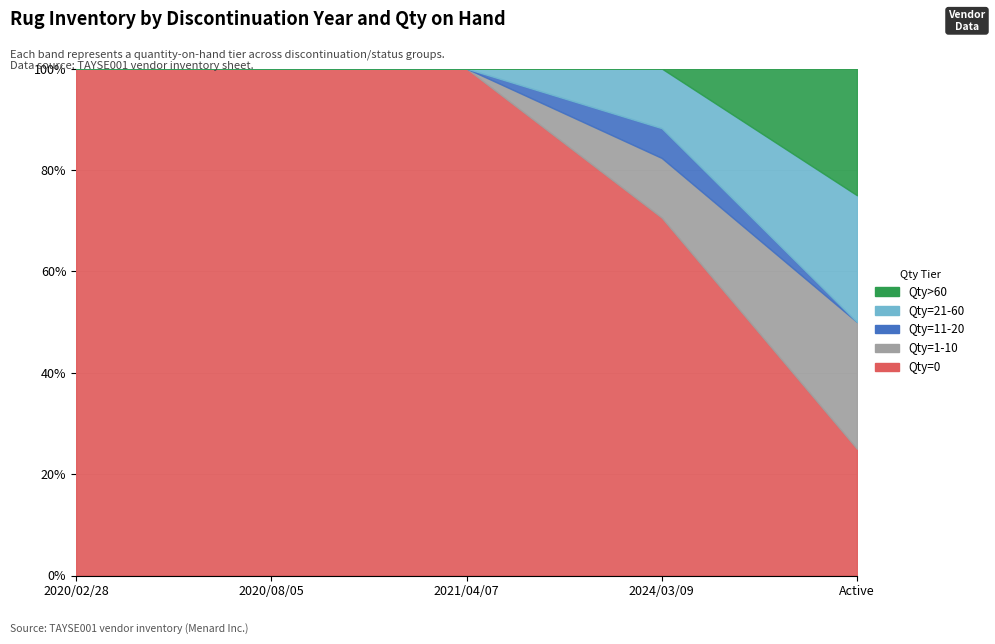

Reading left to right, transcribe all the data shown in this chart.

Qty=0: 2020/02/28=14	2020/08/05=22	2021/04/07=10	2024/03/09=12	Active=1
Qty=1-10: 2020/02/28=0	2020/08/05=0	2021/04/07=0	2024/03/09=2	Active=1
Qty=11-20: 2020/02/28=0	2020/08/05=0	2021/04/07=0	2024/03/09=1	Active=0
Qty=21-60: 2020/02/28=0	2020/08/05=0	2021/04/07=0	2024/03/09=2	Active=1
Qty>60: 2020/02/28=0	2020/08/05=0	2021/04/07=0	2024/03/09=0	Active=1